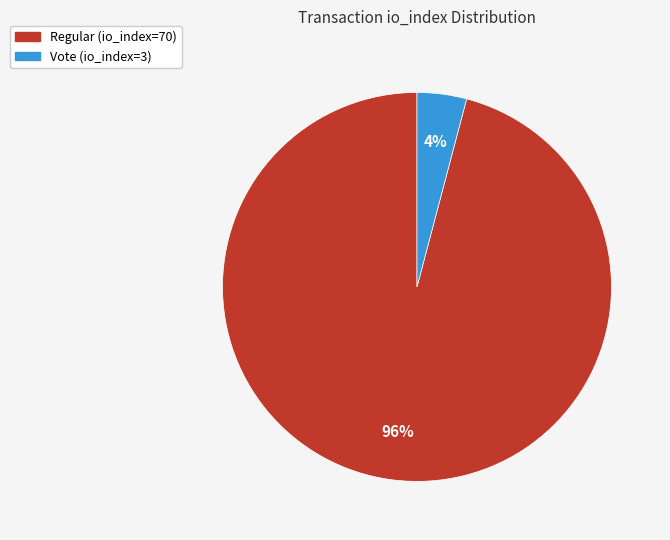

True or false: Regular (io_index=70) accounts for 83% of the total.

False